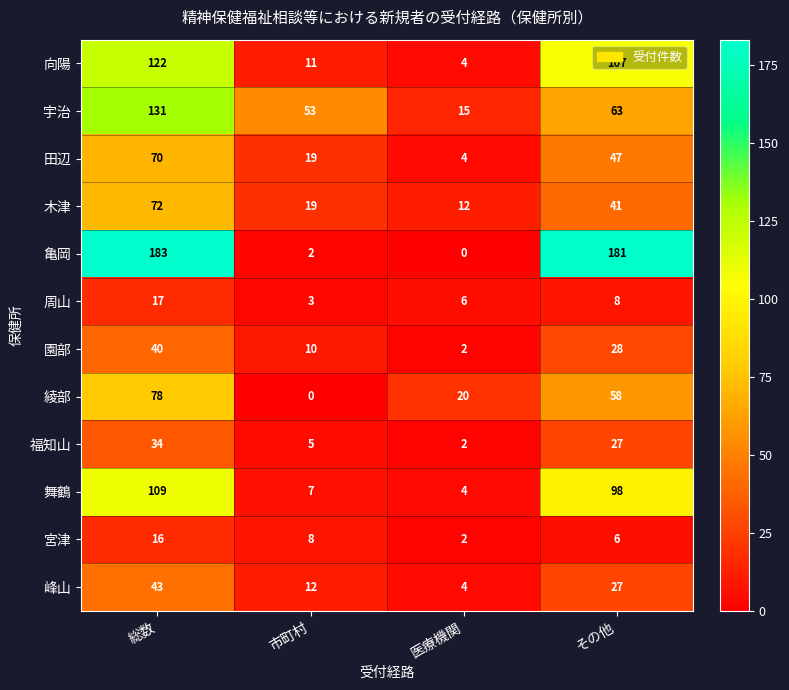

How many distinct data groups are displayed?

12